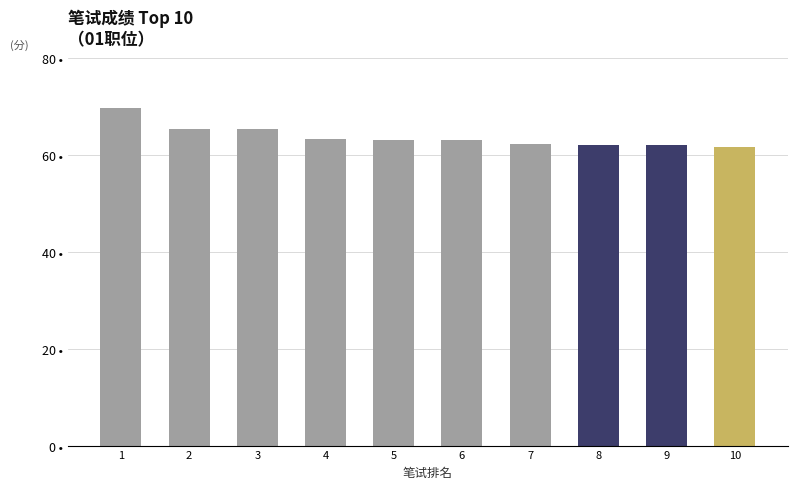

True or false: the data shows 12.6 at 9.

False